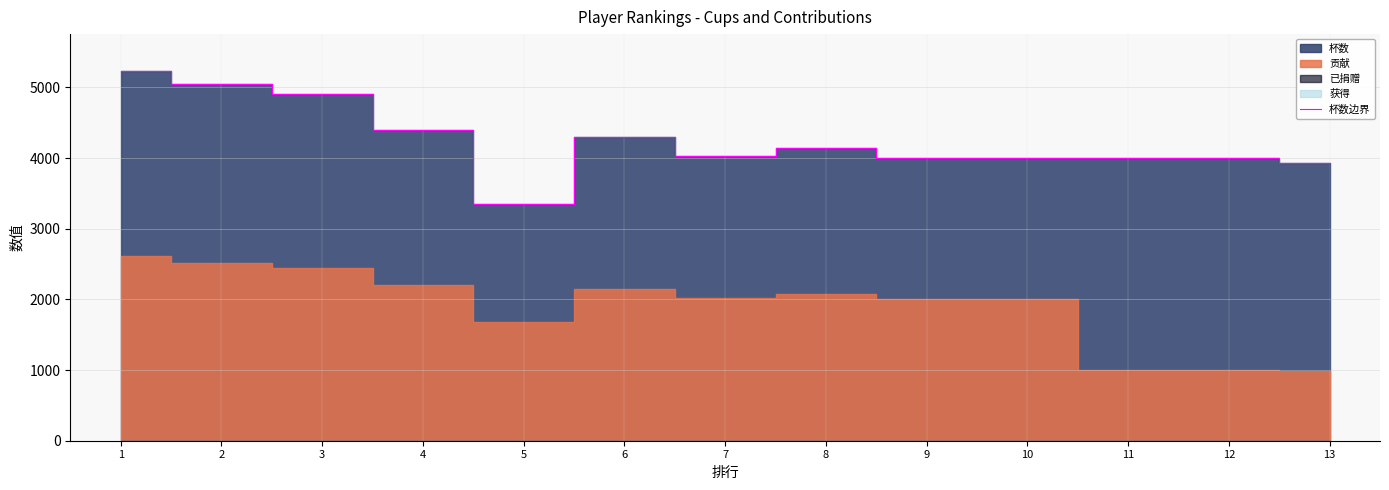

What is the minimum value shown in the chart?

3351